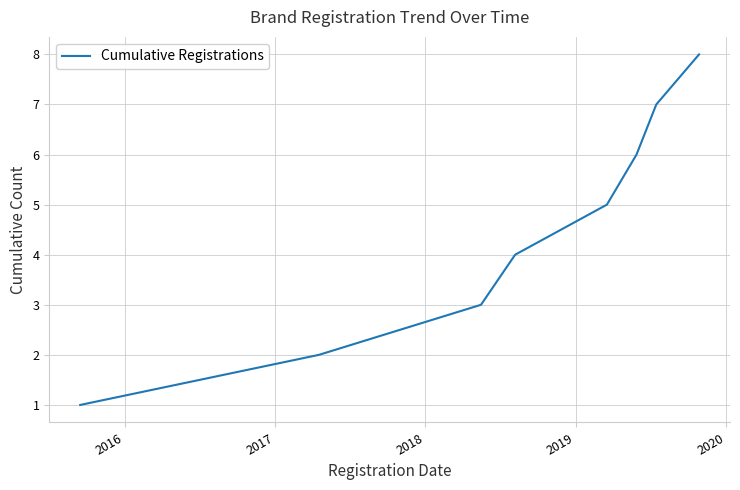

What is the maximum value shown in the chart?

8